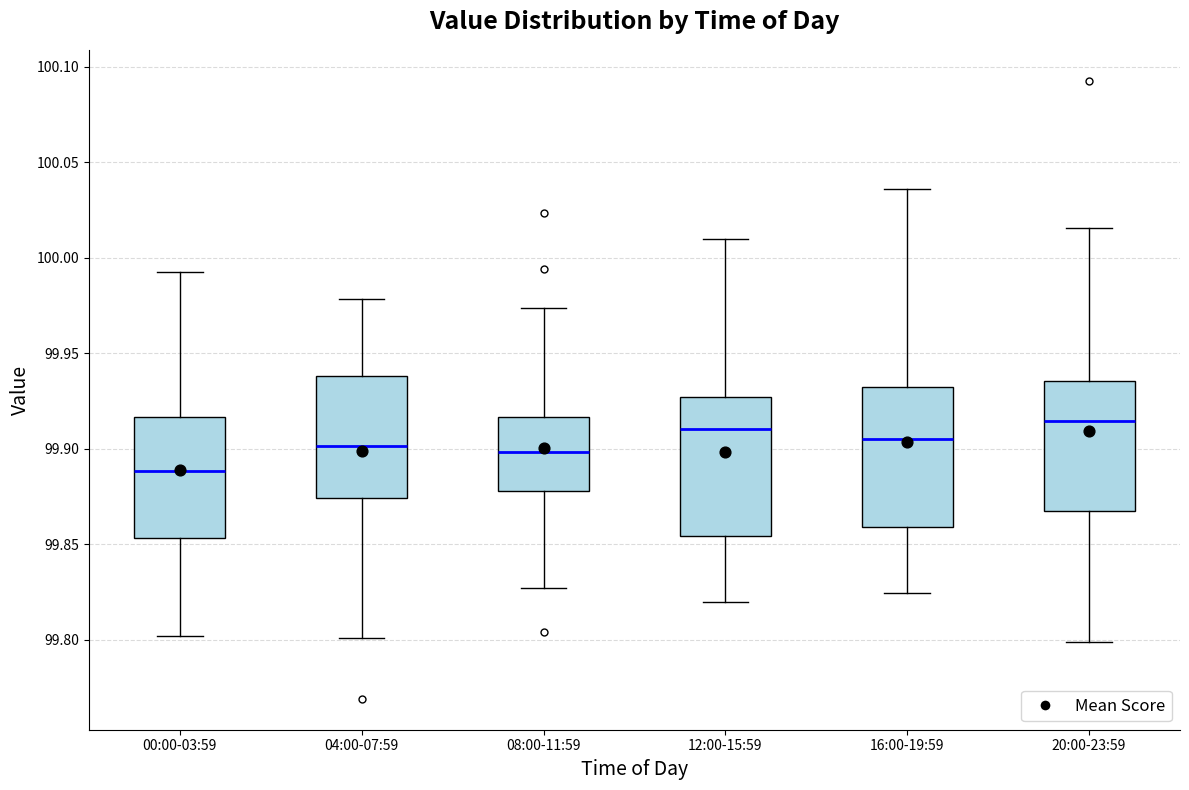

Reading left to right, transcribe this box plot: for each box, give where its median line is, the range the box spans, and where its two whiskers end, as read against the y-axis. The values are not printed on the chart, so give them approximately, as read against the axis.

00:00-03:59: median 99.890, box 99.855 to 99.915, whiskers 99.800 to 99.995
04:00-07:59: median 99.900, box 99.875 to 99.940, whiskers 99.800 to 99.980
08:00-11:59: median 99.900, box 99.880 to 99.915, whiskers 99.825 to 99.975
12:00-15:59: median 99.910, box 99.855 to 99.925, whiskers 99.820 to 100.010
16:00-19:59: median 99.905, box 99.860 to 99.930, whiskers 99.825 to 100.035
20:00-23:59: median 99.915, box 99.865 to 99.935, whiskers 99.800 to 100.015